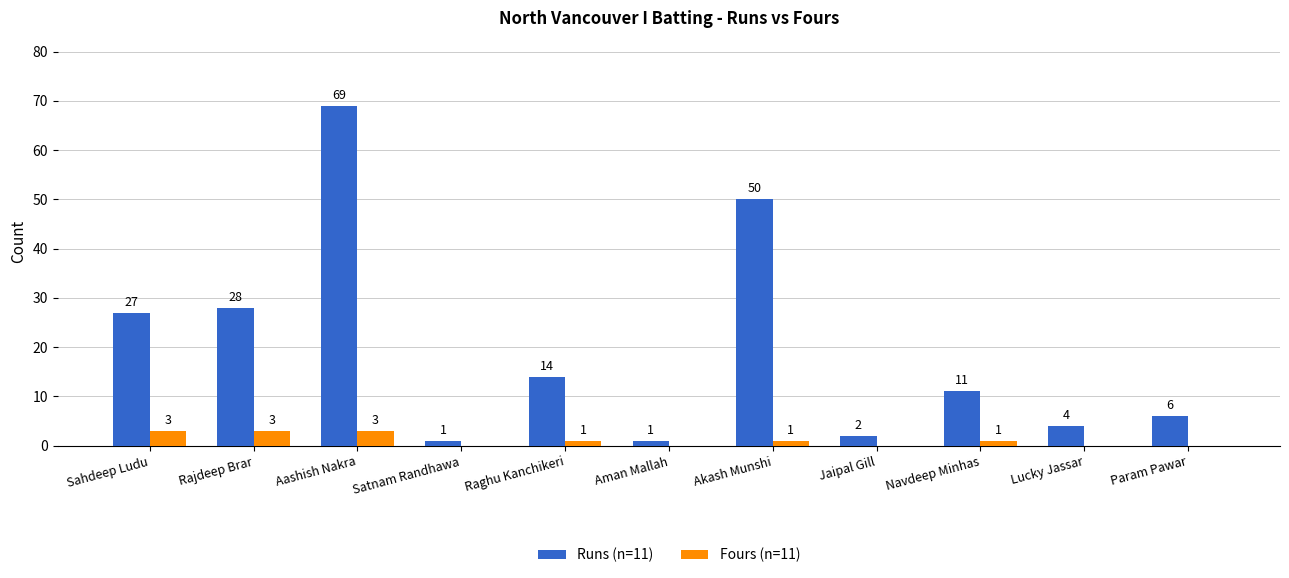

Between Satnam Randhawa and Lucky Jassar, which series saw the biggest shift?

Runs (n=11)